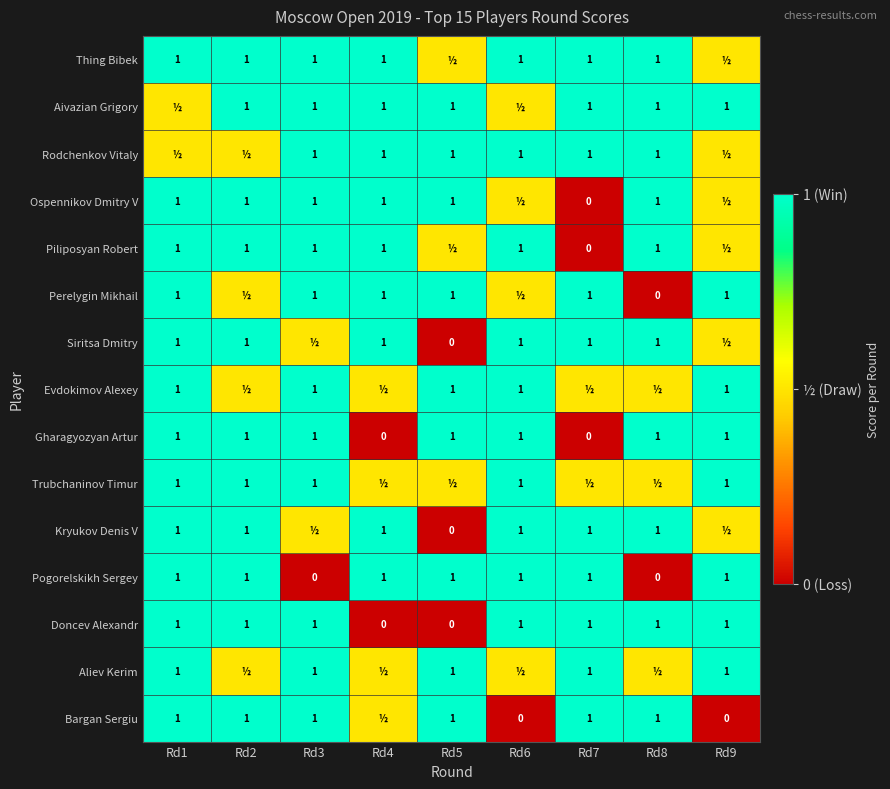

What is the difference between the maximum and second lowest values in the Doncev Alexandr series?

1.0